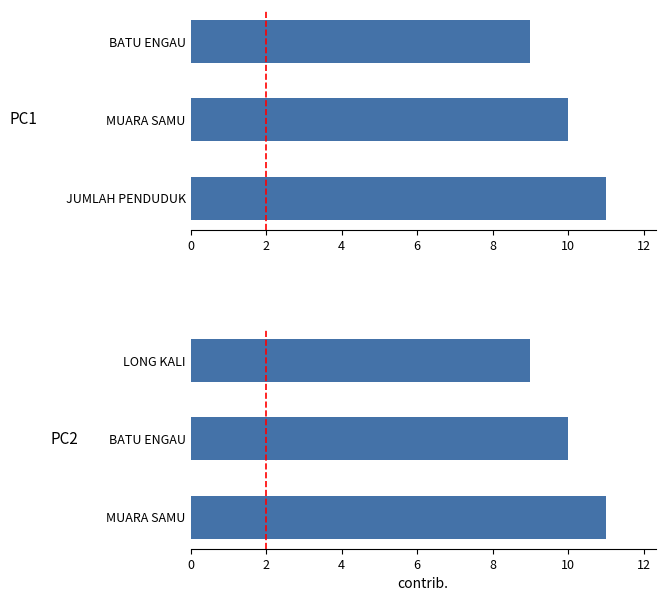

Reading left to right, extract all data points from this chart.

PC1: 11	10	9
PC2: 11	10	9